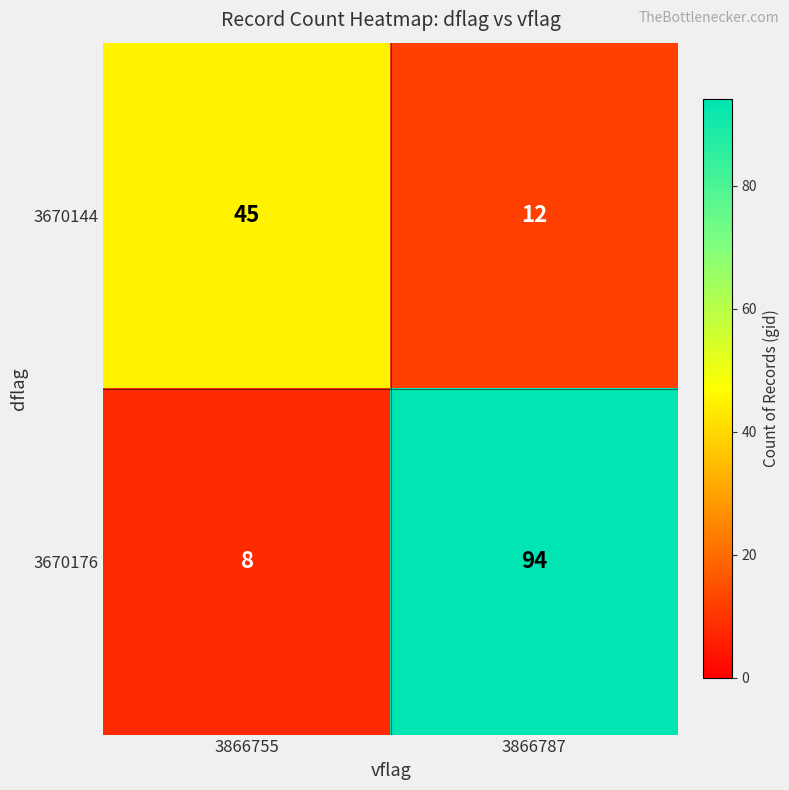

Reading left to right, transcribe all the data shown in this chart.

3670144: 45	12
3670176: 8	94